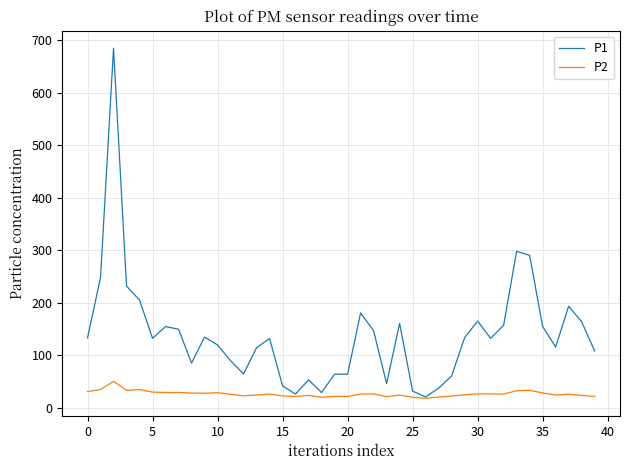

What is the maximum value for P1?

684.9